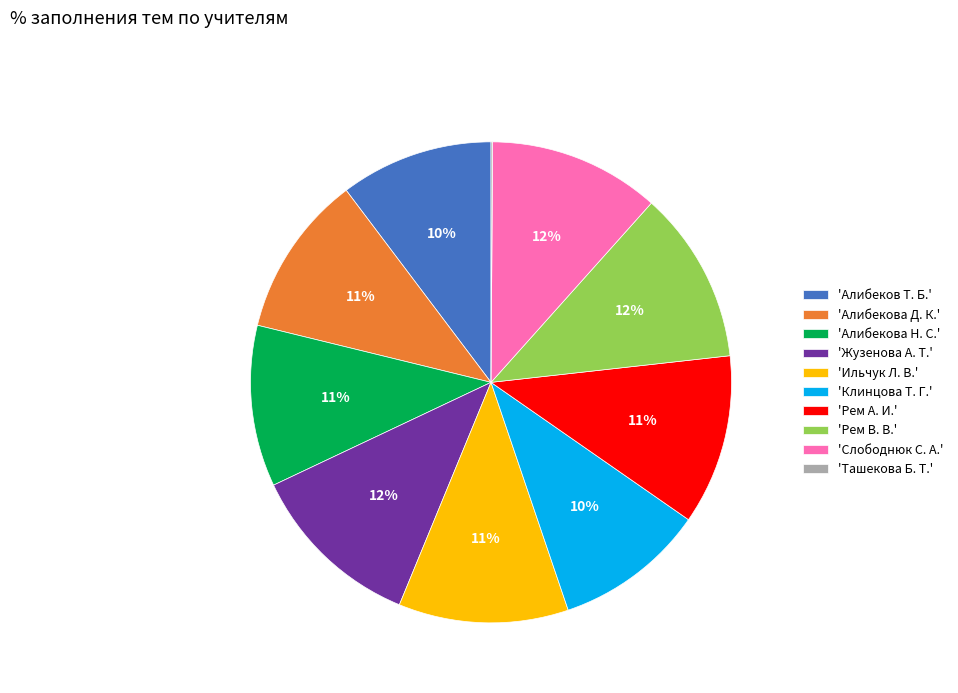

What percentage is the 'Алибеков Т. Б.' slice, to the nearest percent?

10%